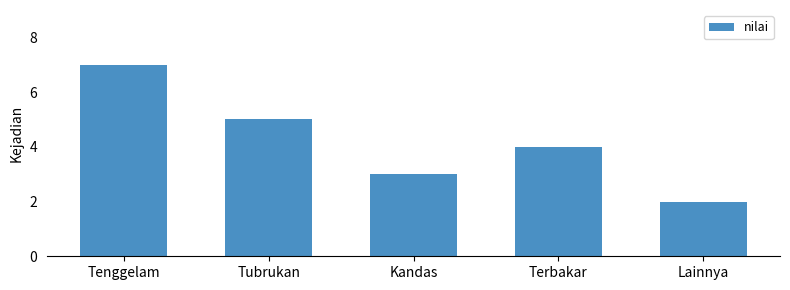

What is the label of the 4th bar from the left?

Terbakar